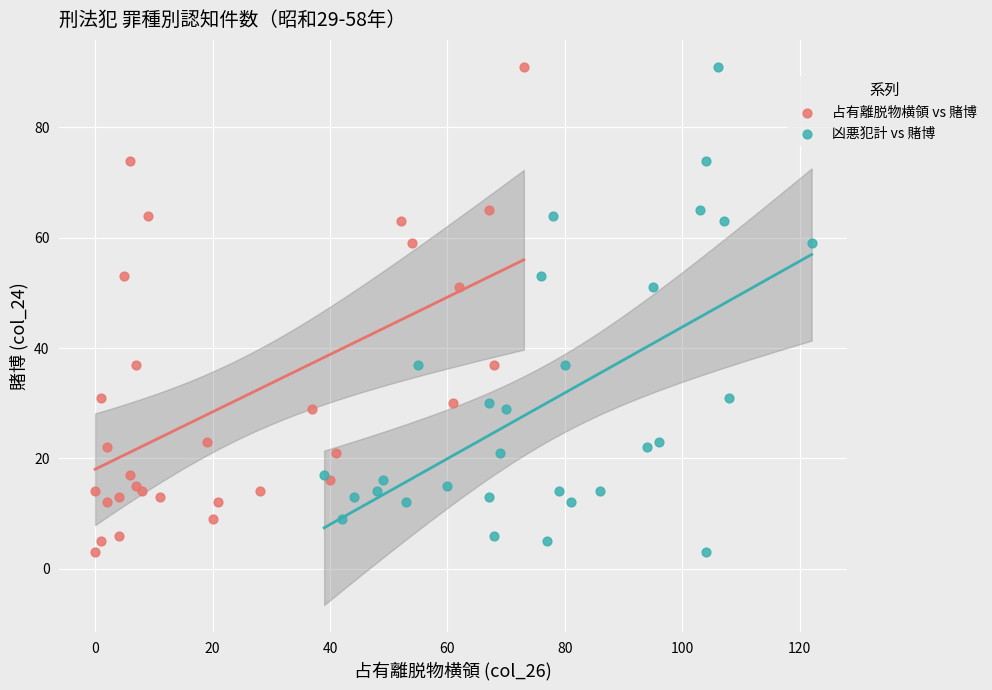

What are all the series names shown in the legend?

占有離脱物横領 vs 賭博, 凶悪犯計 vs 賭博